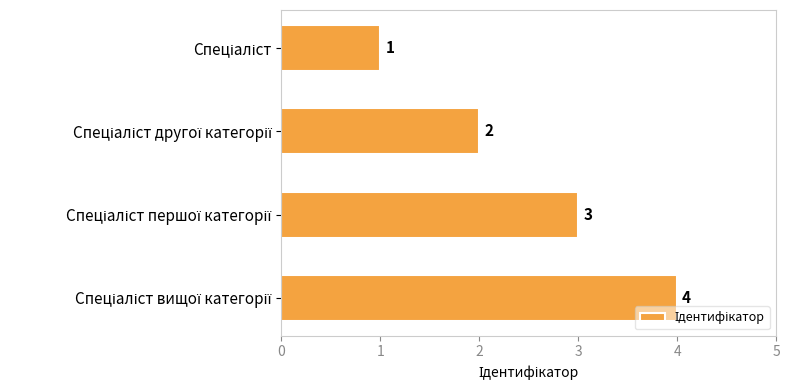

Count the values in the range 2 to 4.

3